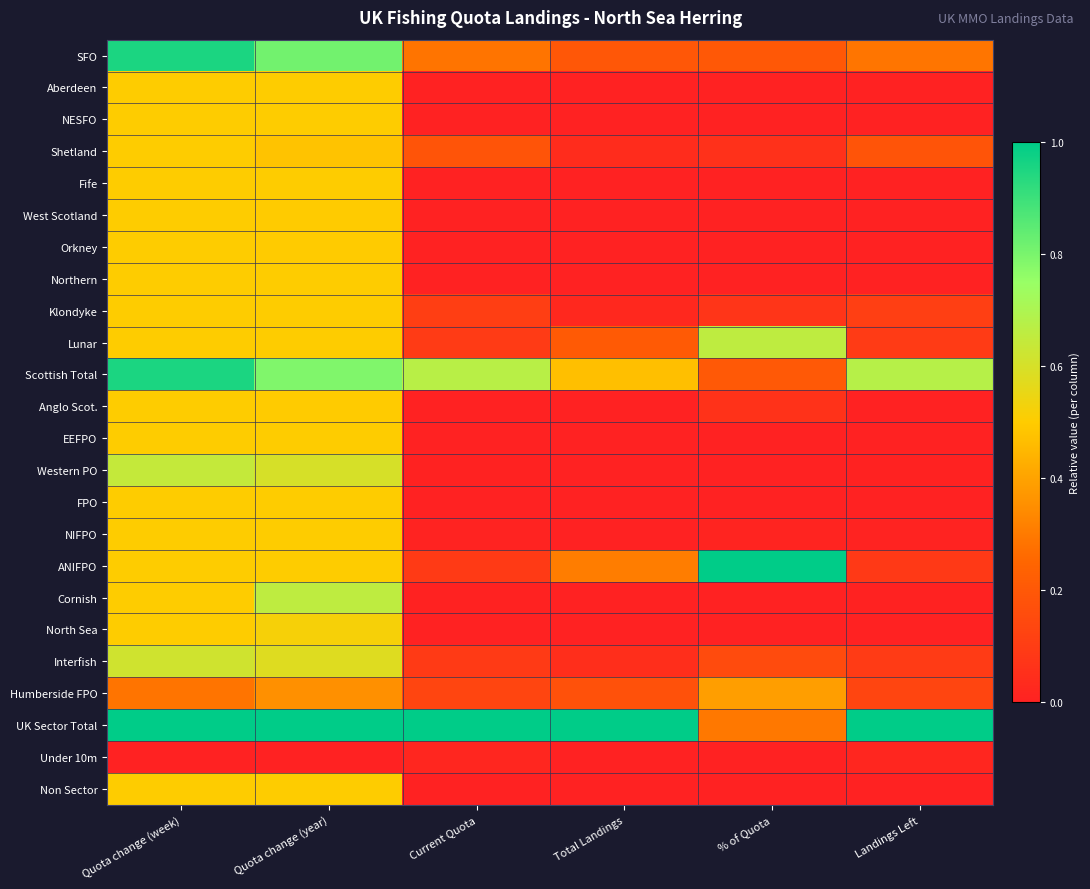

Rank the series by their maximum value, from highest to lowest.

ANIFPO, UK Sector Total, SFO, Scottish Total, Cornish, Lunar, Western PO, Interfish, North Sea, EEFPO, Aberdeen, NESFO, Shetland, Fife, West Scotland, Orkney, Northern, Klondyke, Anglo Scot., FPO, NIFPO, Non Sector, Humberside FPO, Under 10m